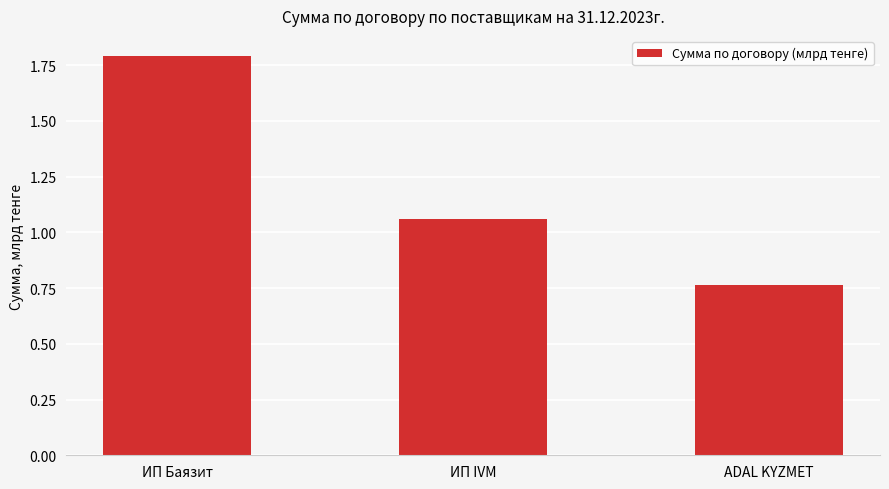

List the labels in order of value, smallest first.

ADAL KYZMET, ИП IVM, ИП Баязит